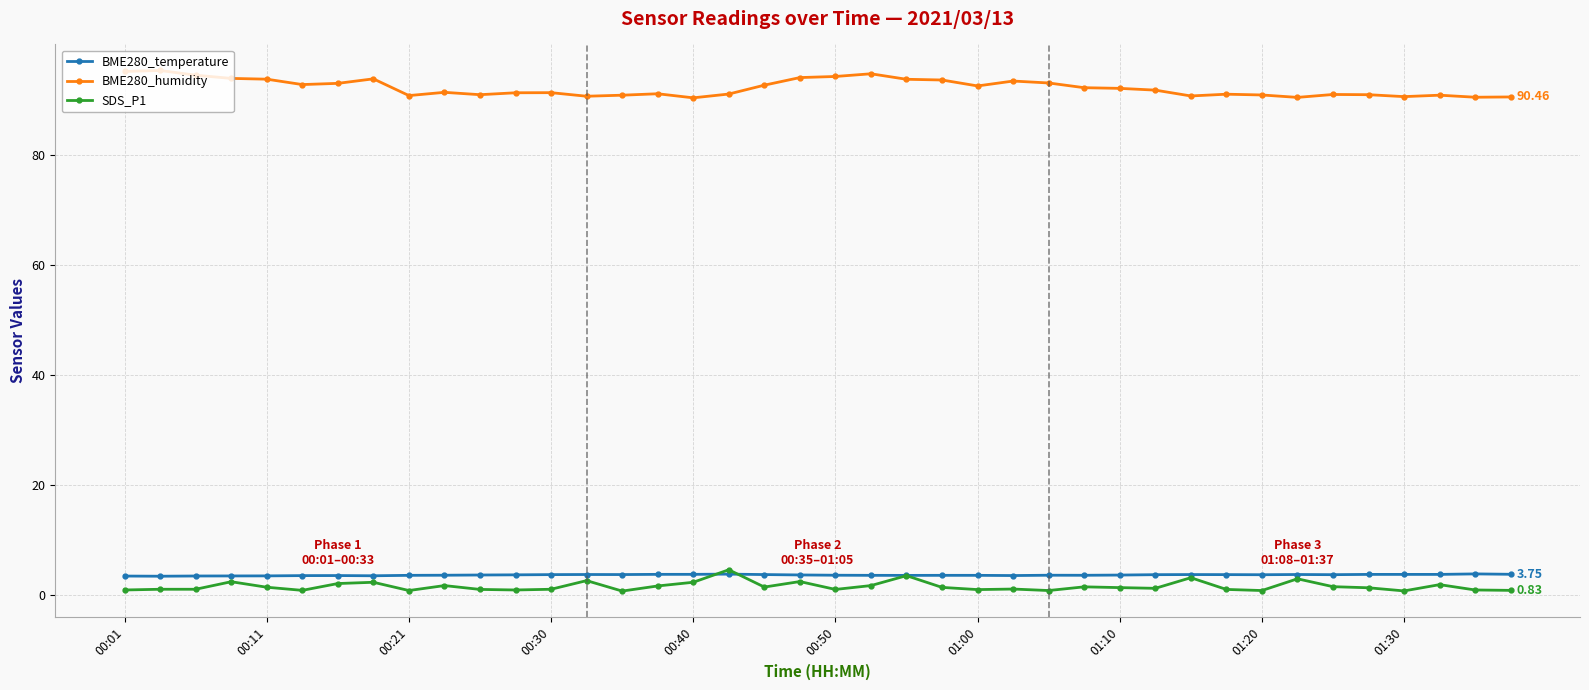

True or false: BME280_humidity has more than 2 points higher than both neighbors.

True